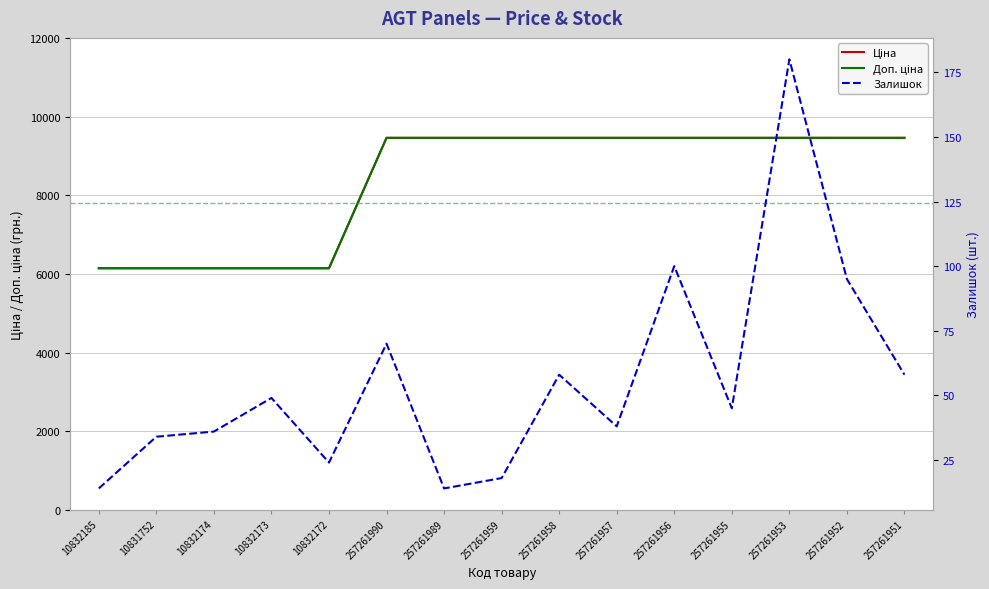

True or false: Залишок and Доп. ціна intersect in this chart.

False